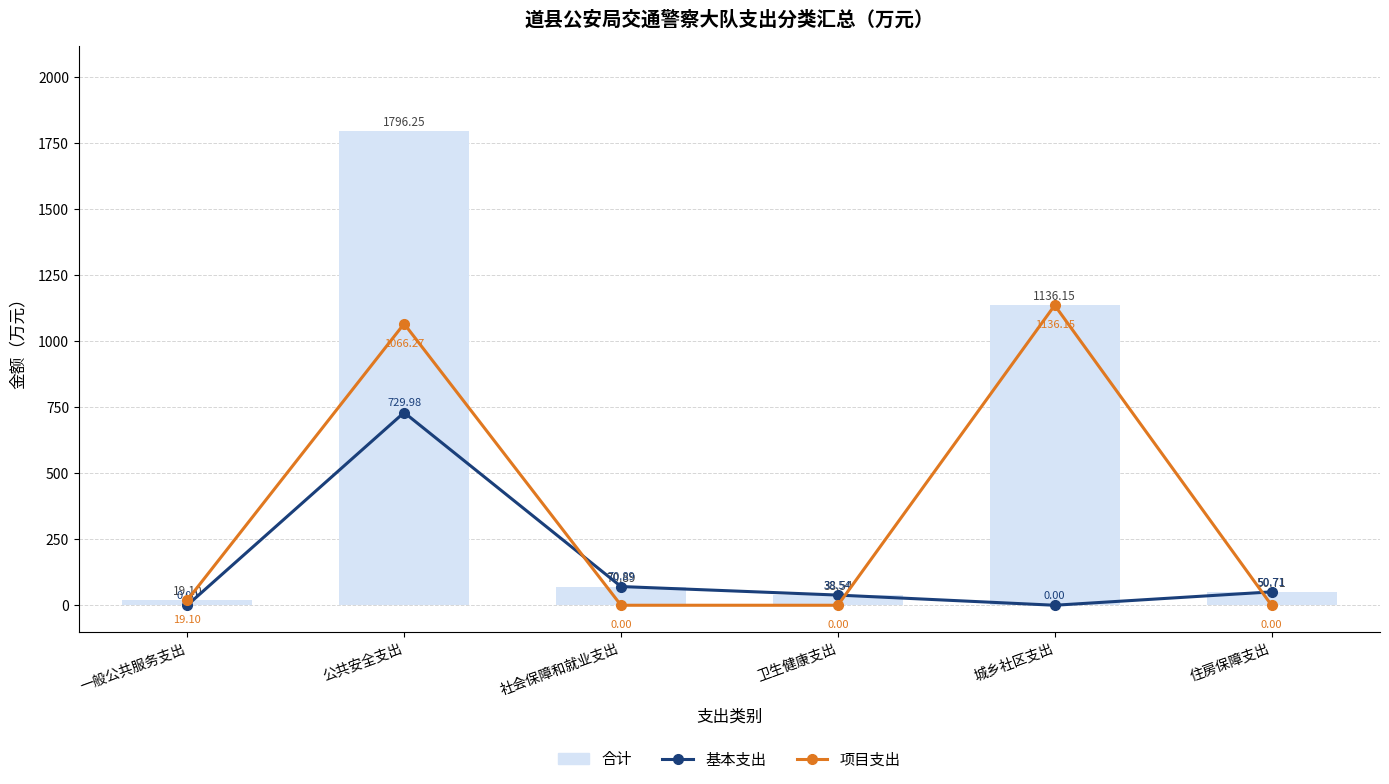

Where is 合计 nearest to the value 907?

城乡社区支出